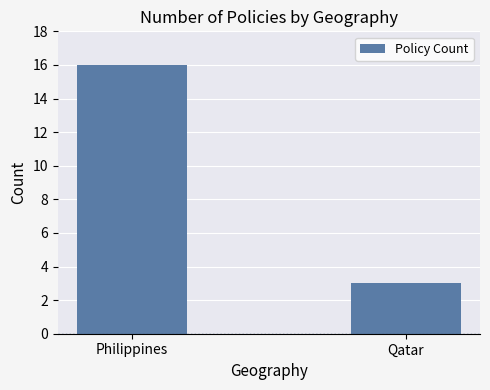

Count the number of categories in the chart.

2